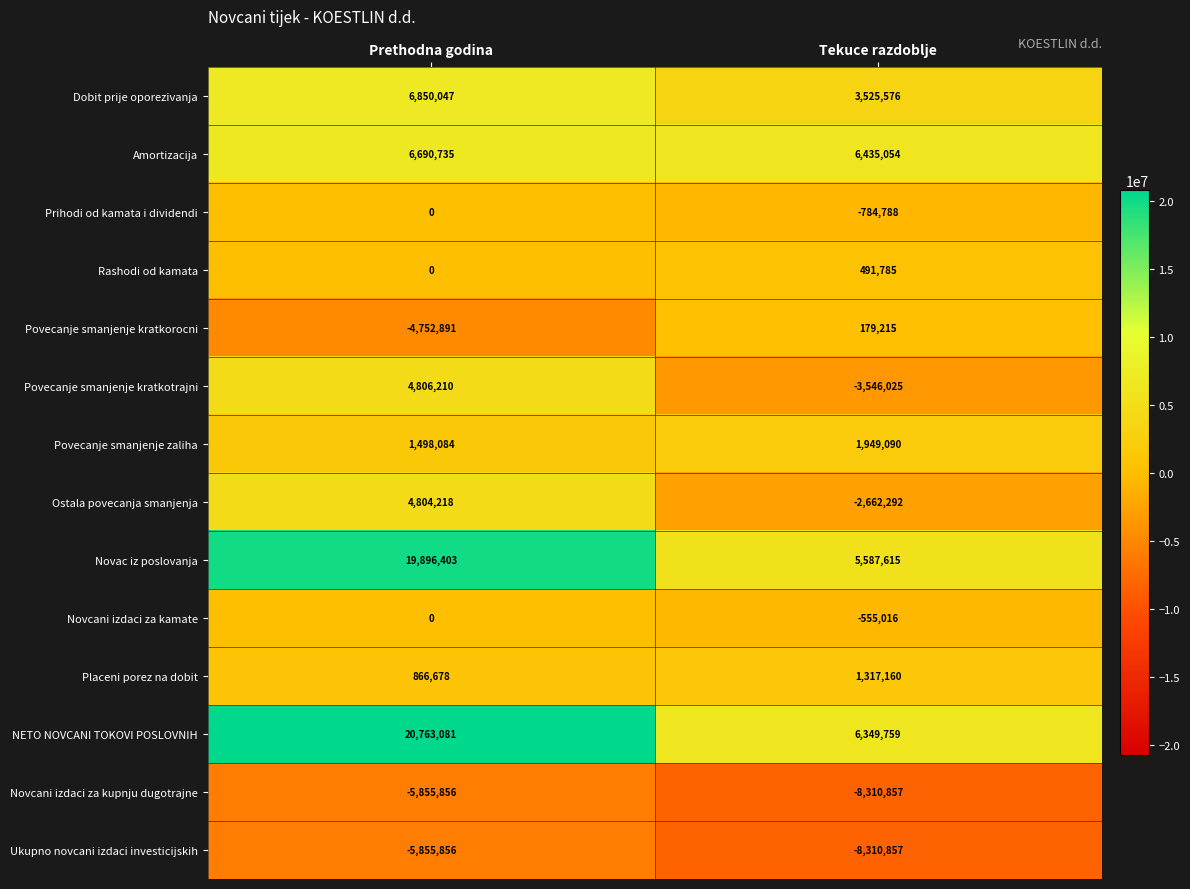

The value of Povecanje smanjenje kratkotrajni at Prethodna godina is 4806210. True or false?

True